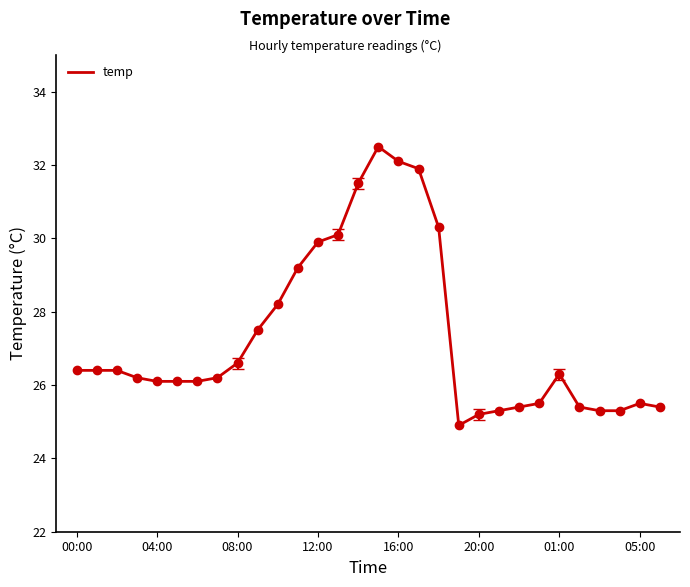

What is the smallest value displayed?

24.9